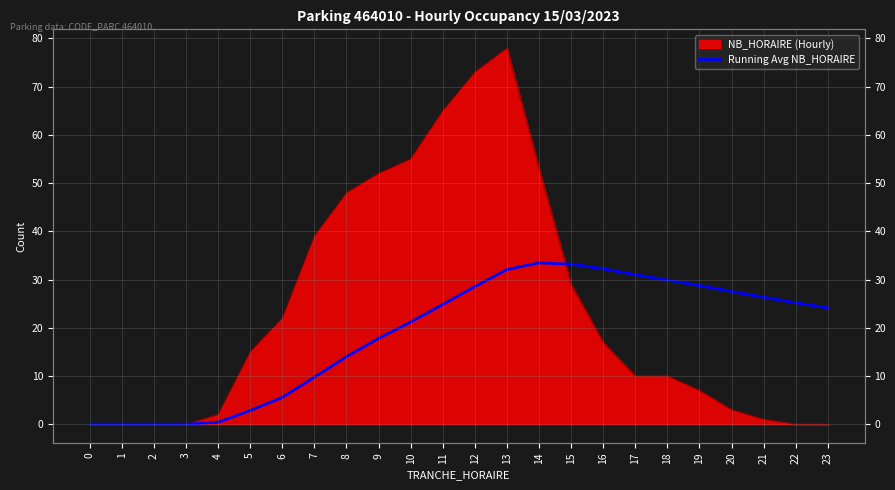

Where does the data first go above 24?

11